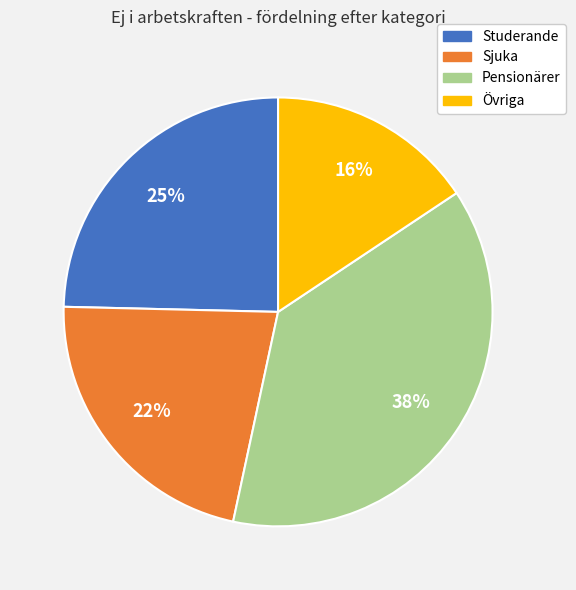

Does any single category account for the majority?

No